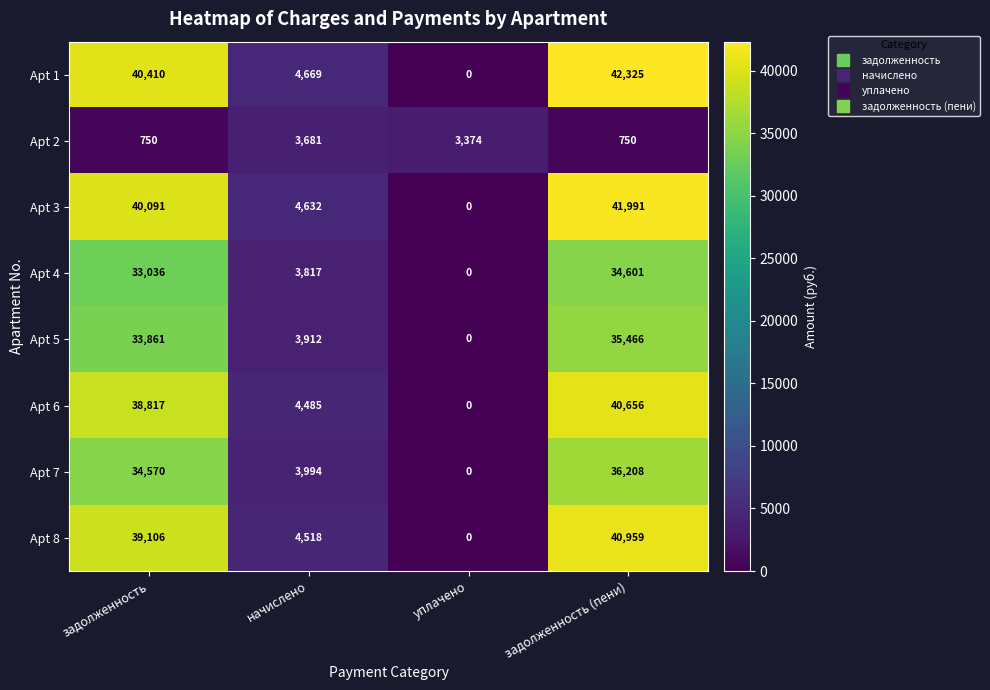

What is the sum of the Apt 7 values at задолженность (пени) and начислено?

40202